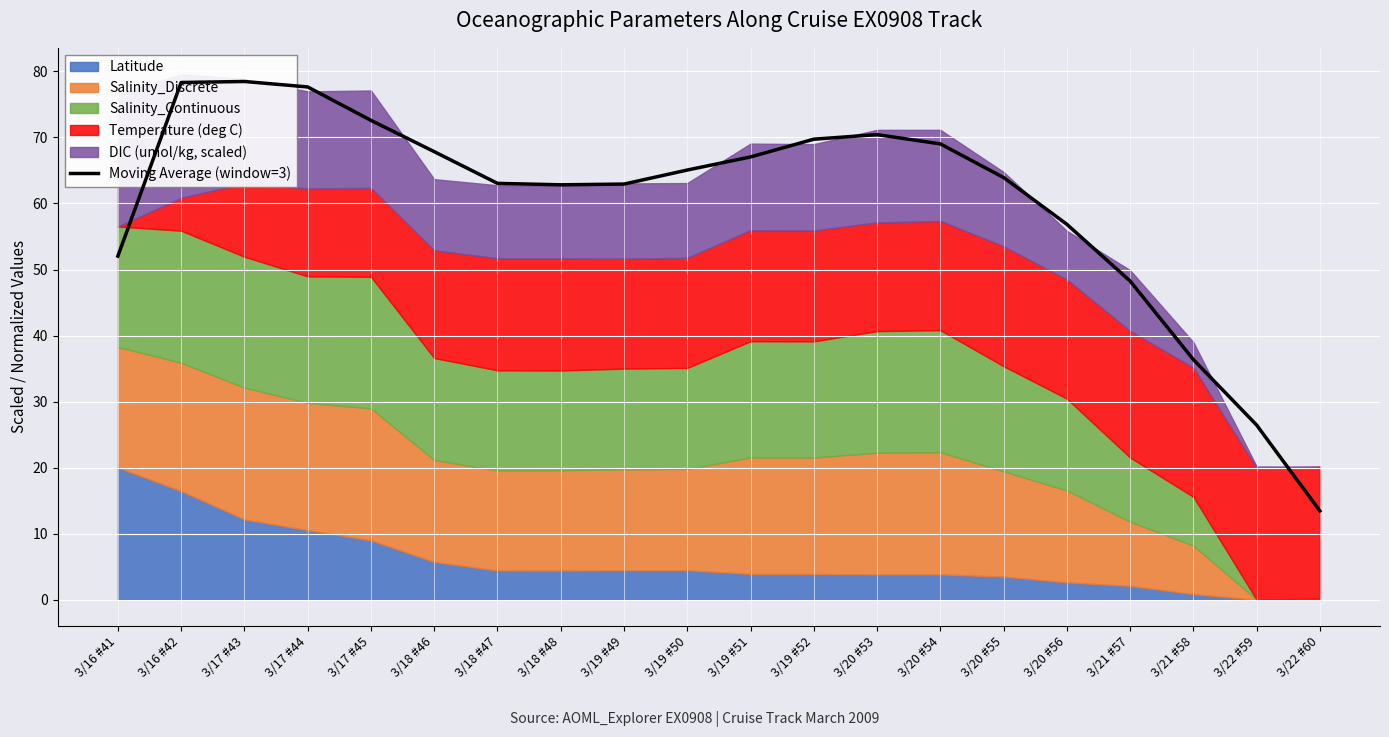

Rank the categories by value from highest to lowest.

3/17 #43, 3/16 #42, 3/17 #44, 3/17 #45, 3/20 #53, 3/19 #52, 3/20 #54, 3/18 #46, 3/19 #51, 3/19 #50, 3/20 #55, 3/18 #47, 3/19 #49, 3/18 #48, 3/20 #56, 3/16 #41, 3/21 #57, 3/21 #58, 3/22 #59, 3/22 #60